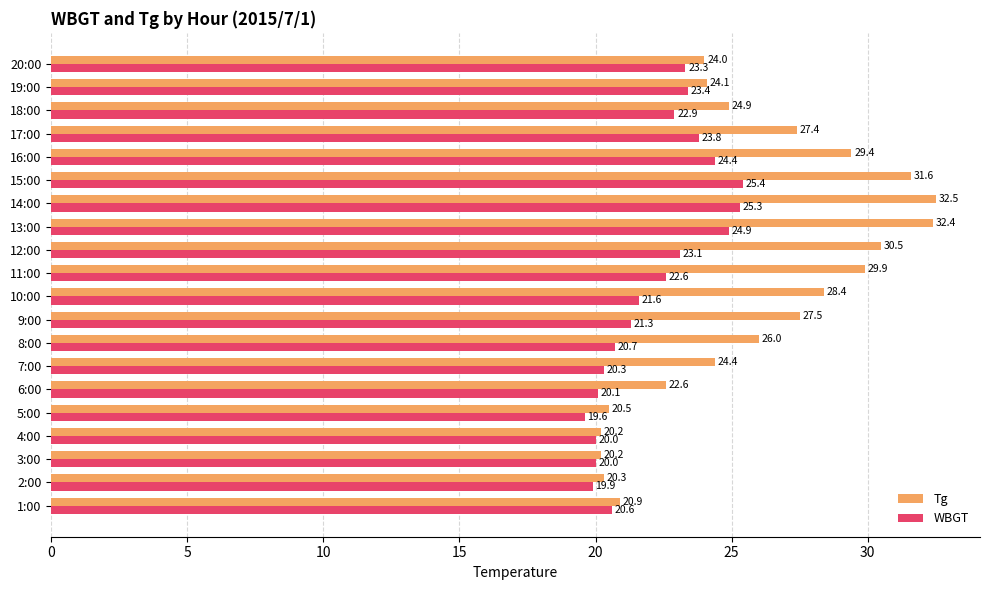

What is the sum of the Tg values at 14:00 and 1:00?

53.4